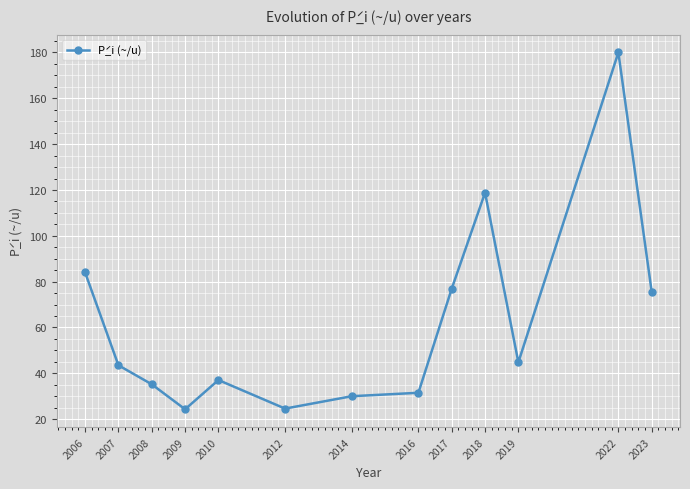

What is the value of the 7th point from the left?

30.0